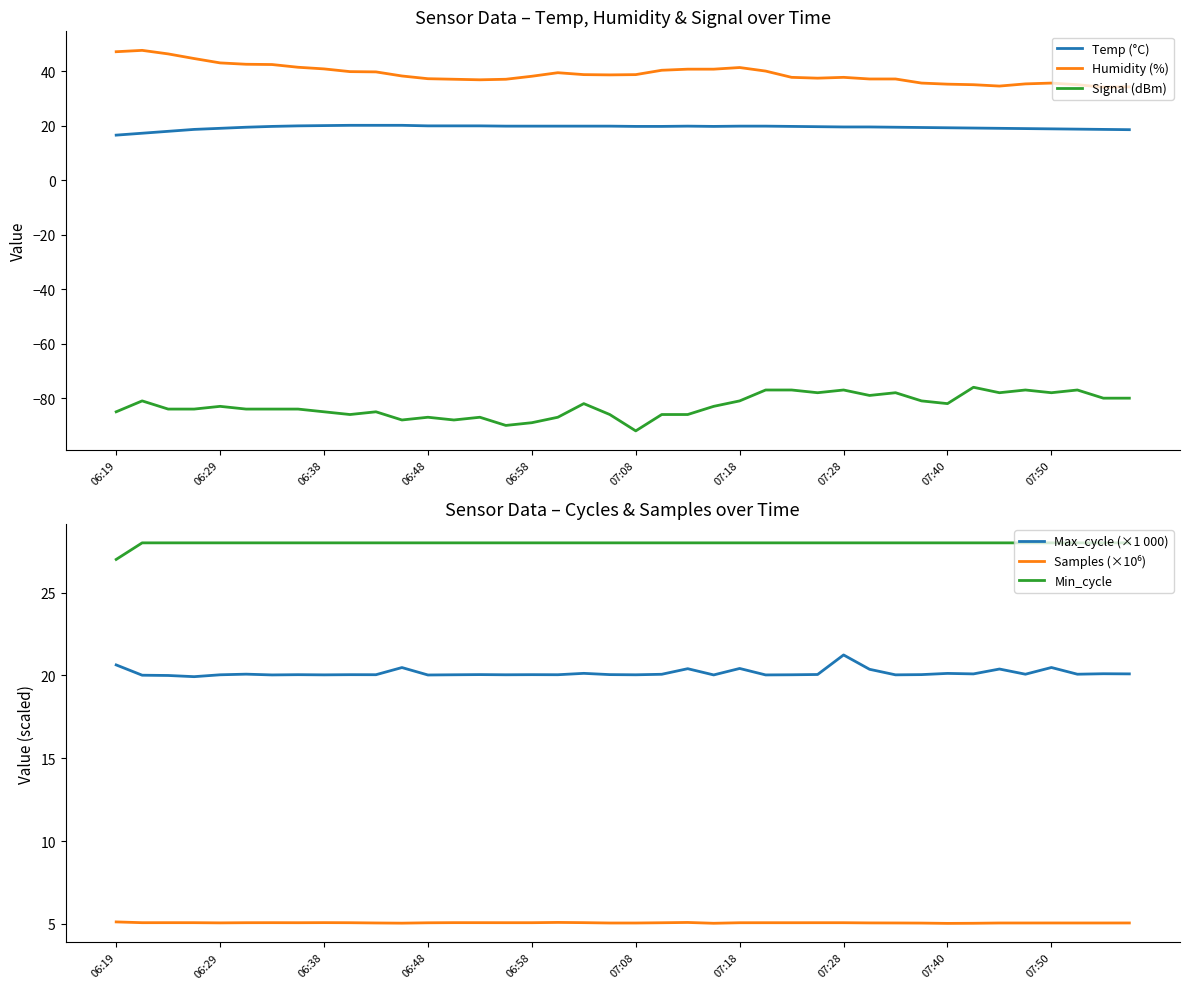

True or false: Signal (dBm) and Humidity (%) cross at least once.

False